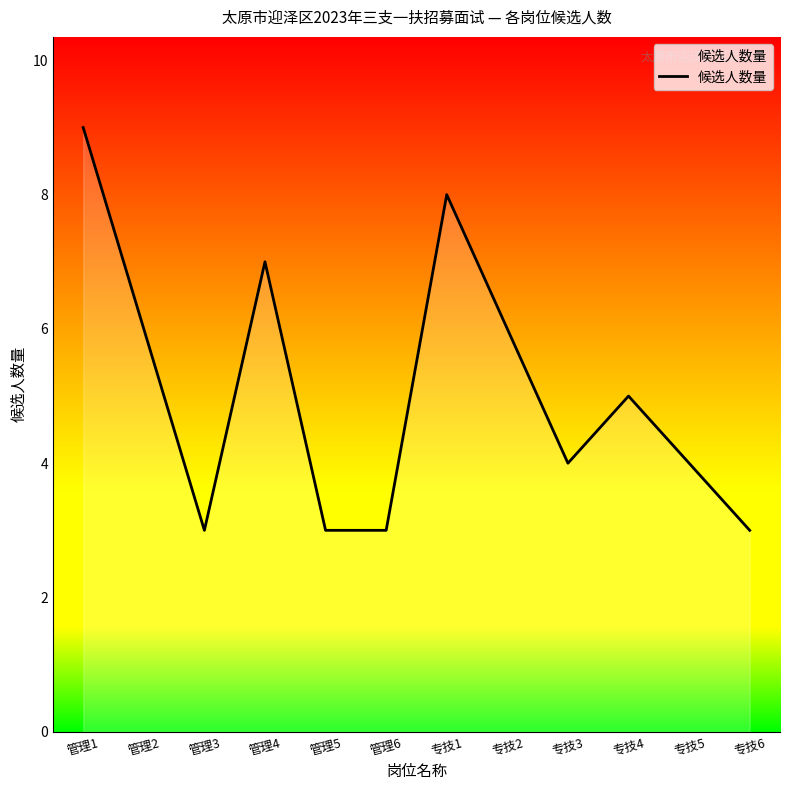

What is the smallest value displayed?

3